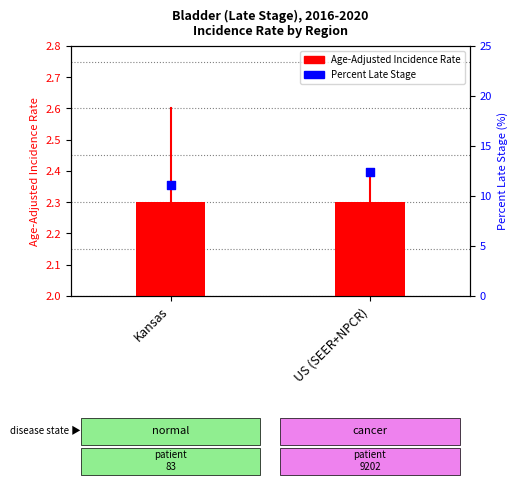

Which series contains the highest Y value?

Percent Late Stage